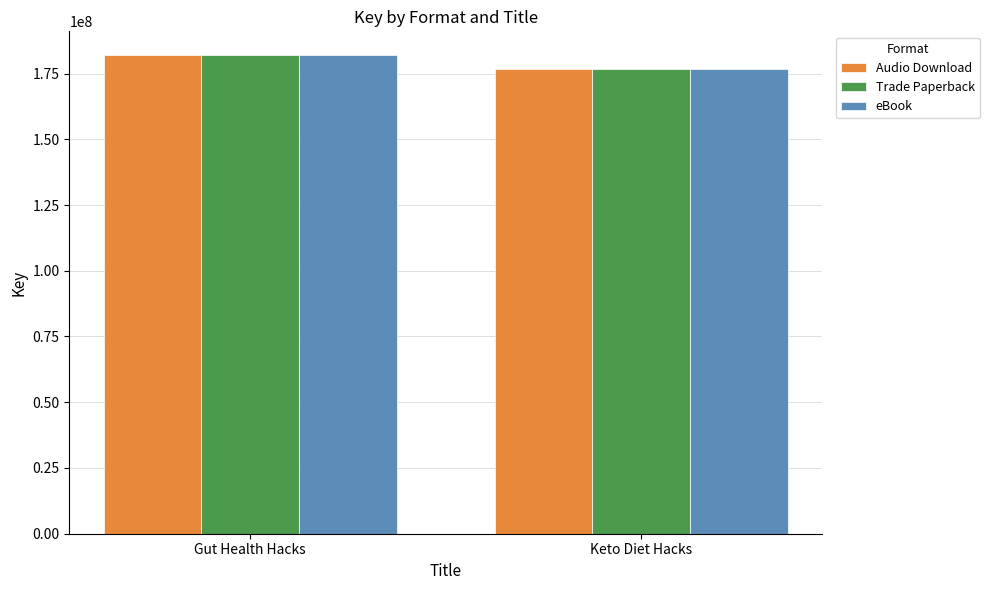

What is the label of the 1st bar from the right?

Keto Diet Hacks